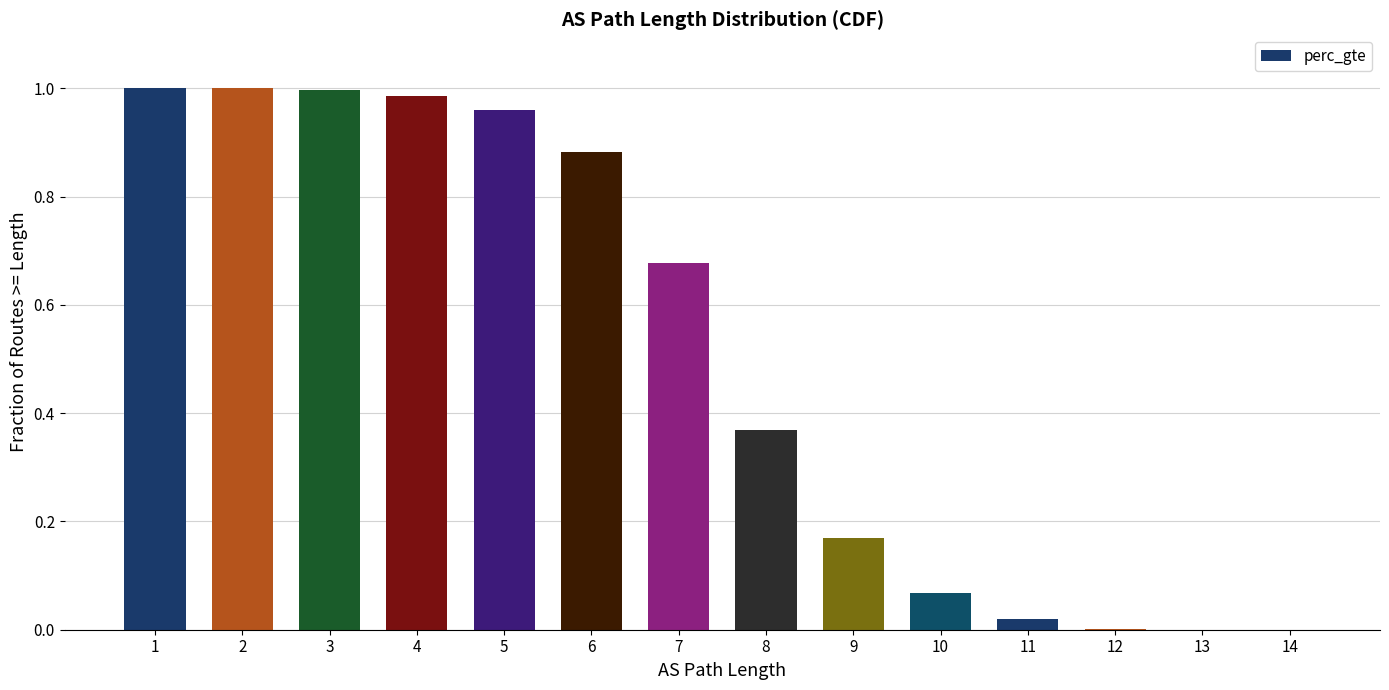

What is the value of the 7th bar from the left?

0.7